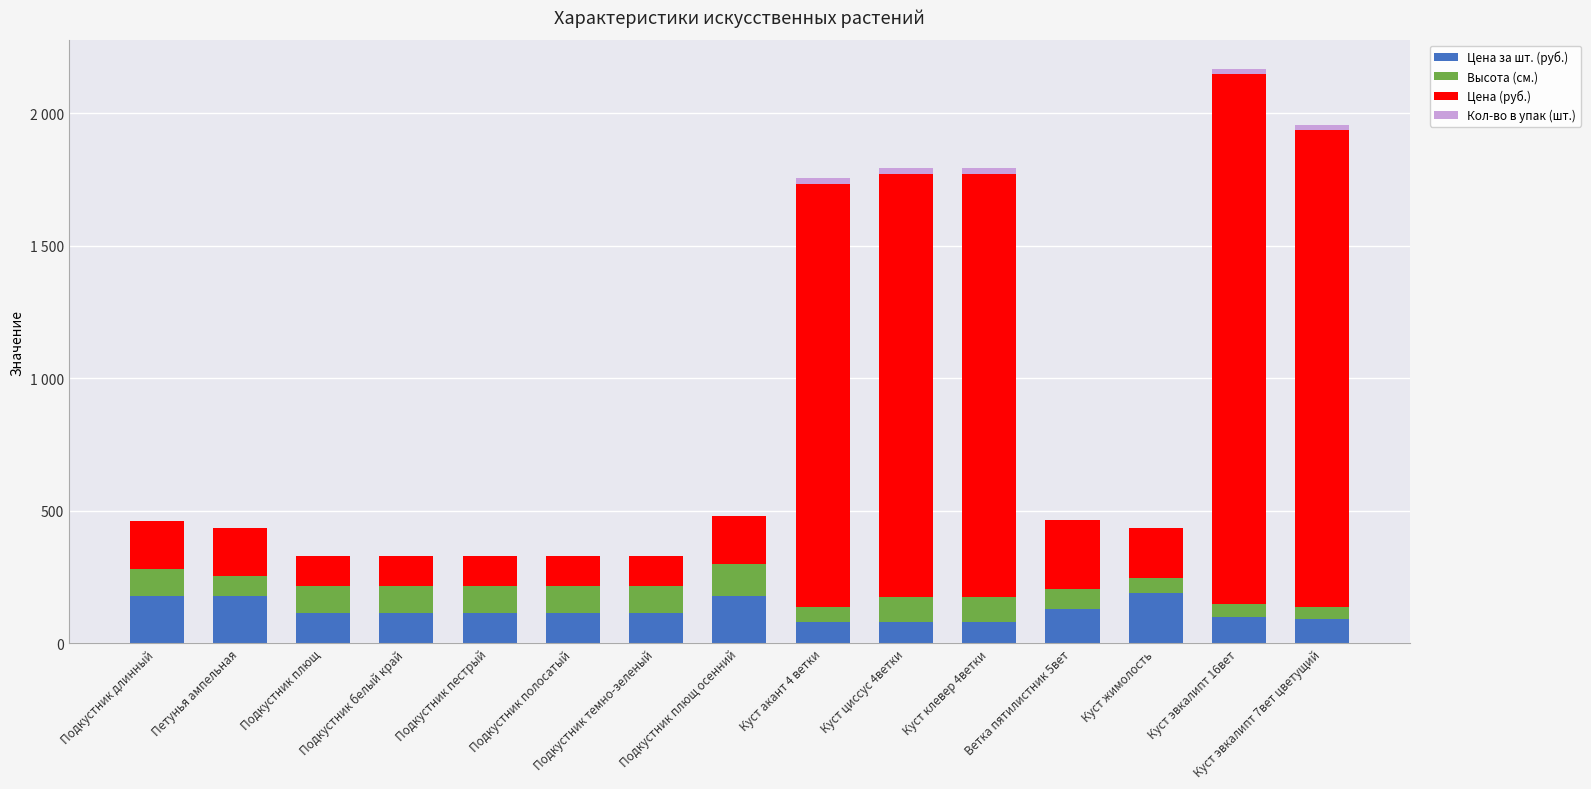

At which category is the sum across all series the highest?

Куст эвкалипт 16вет